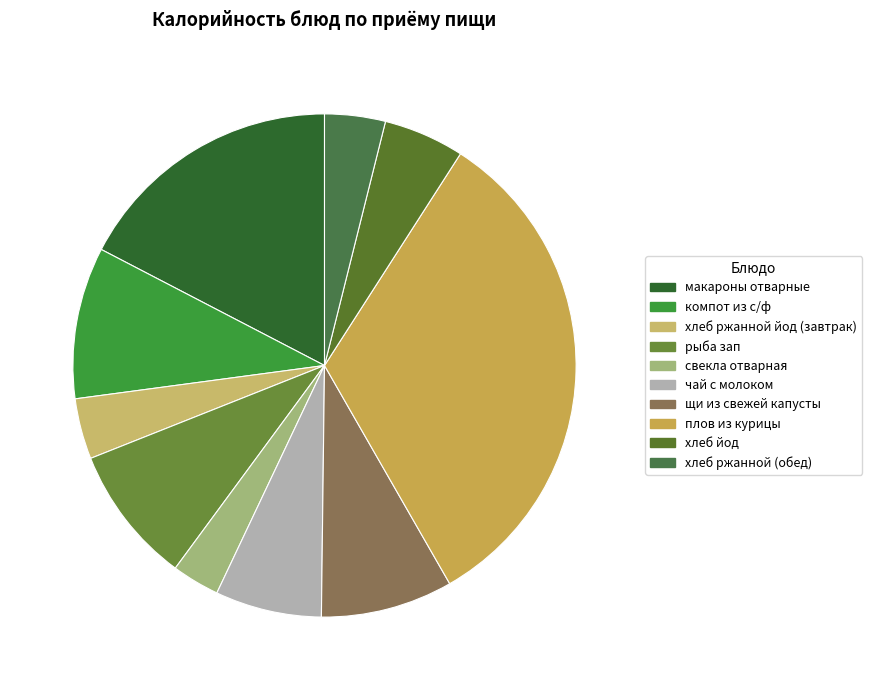

What is the ratio of the value at хлеб ржанной (обед) to the value at чай с молоком?

0.6